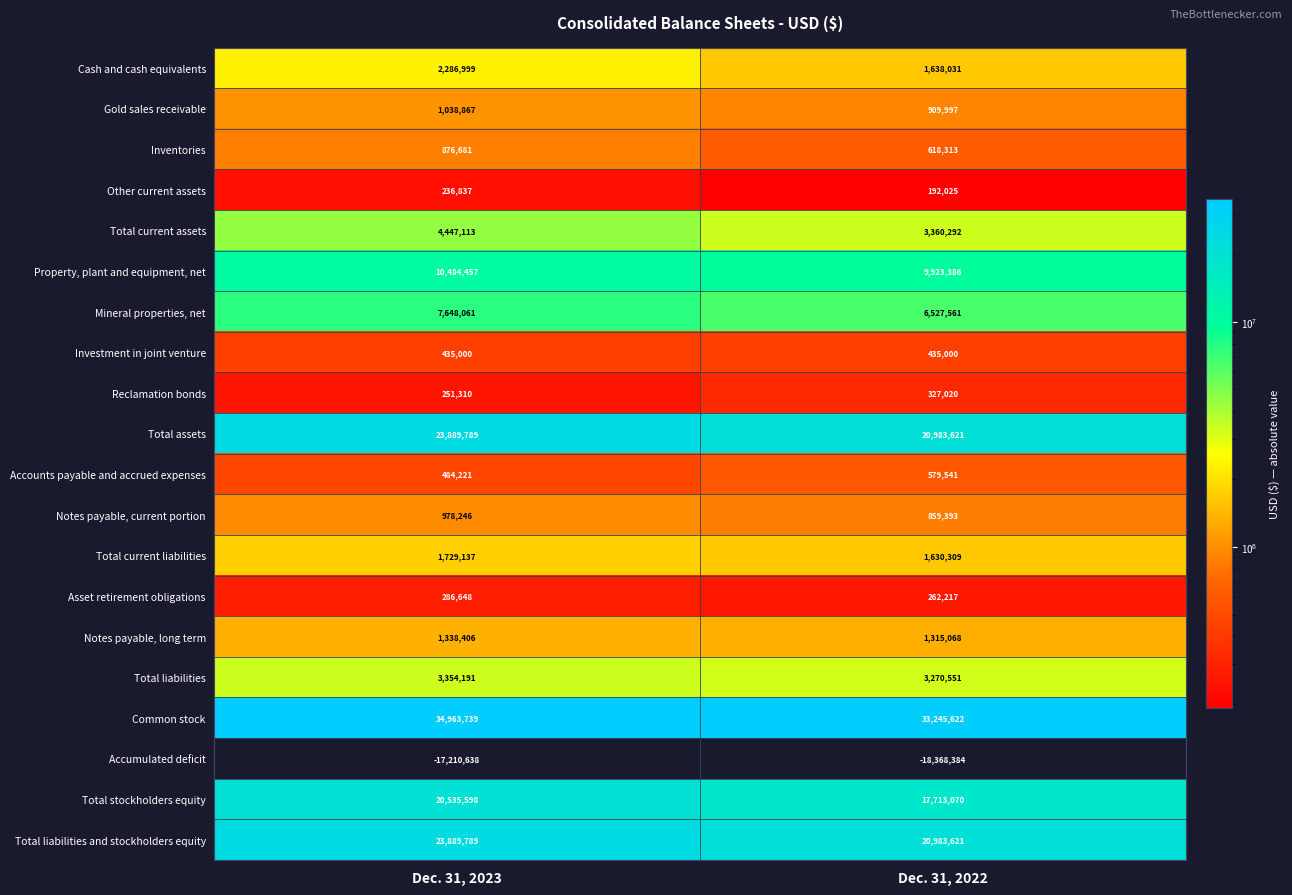

At which category is the sum across all series the highest?

Dec. 31, 2023